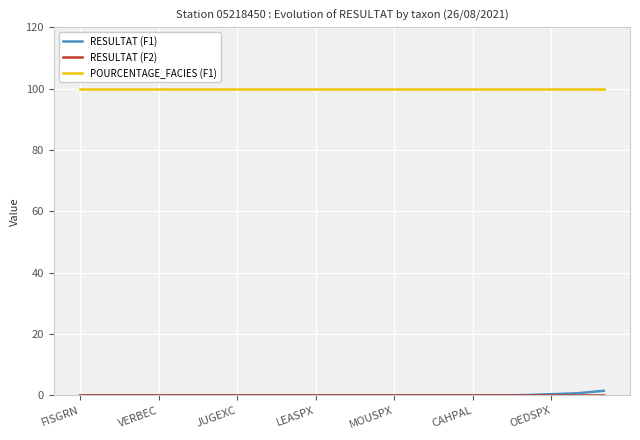

What is the maximum value shown in the chart?

100.0